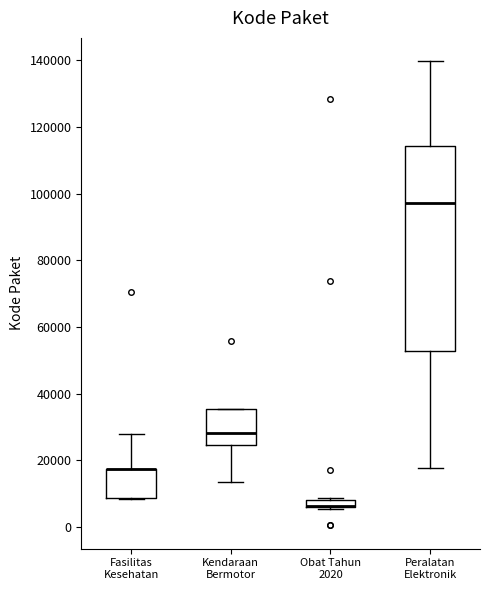

Where is the upper edge of the box for Fasilitas Kesehatan on the y-axis? The values are not printed on the chart, so give them approximately, as read against the axis.

18000